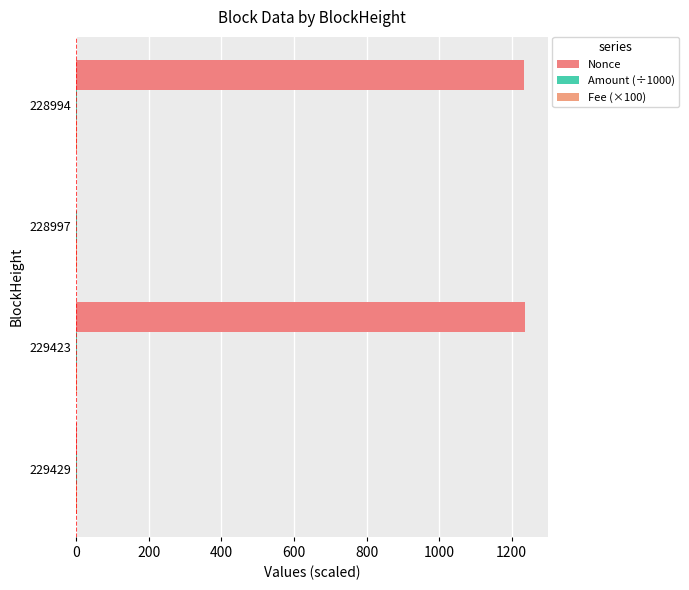

At how many categories does at least one series exceed 168?

2